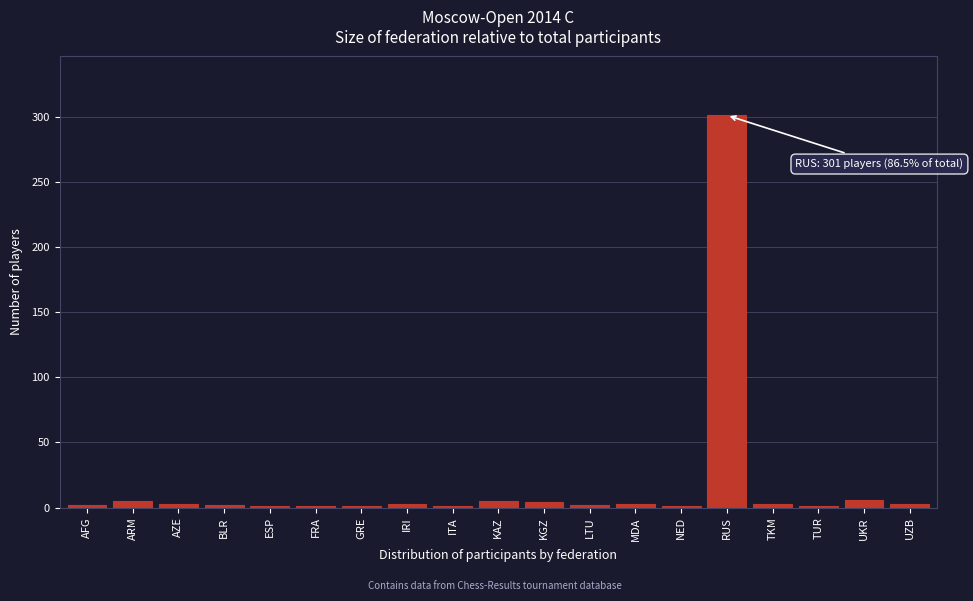

What is the sum of all values?

348